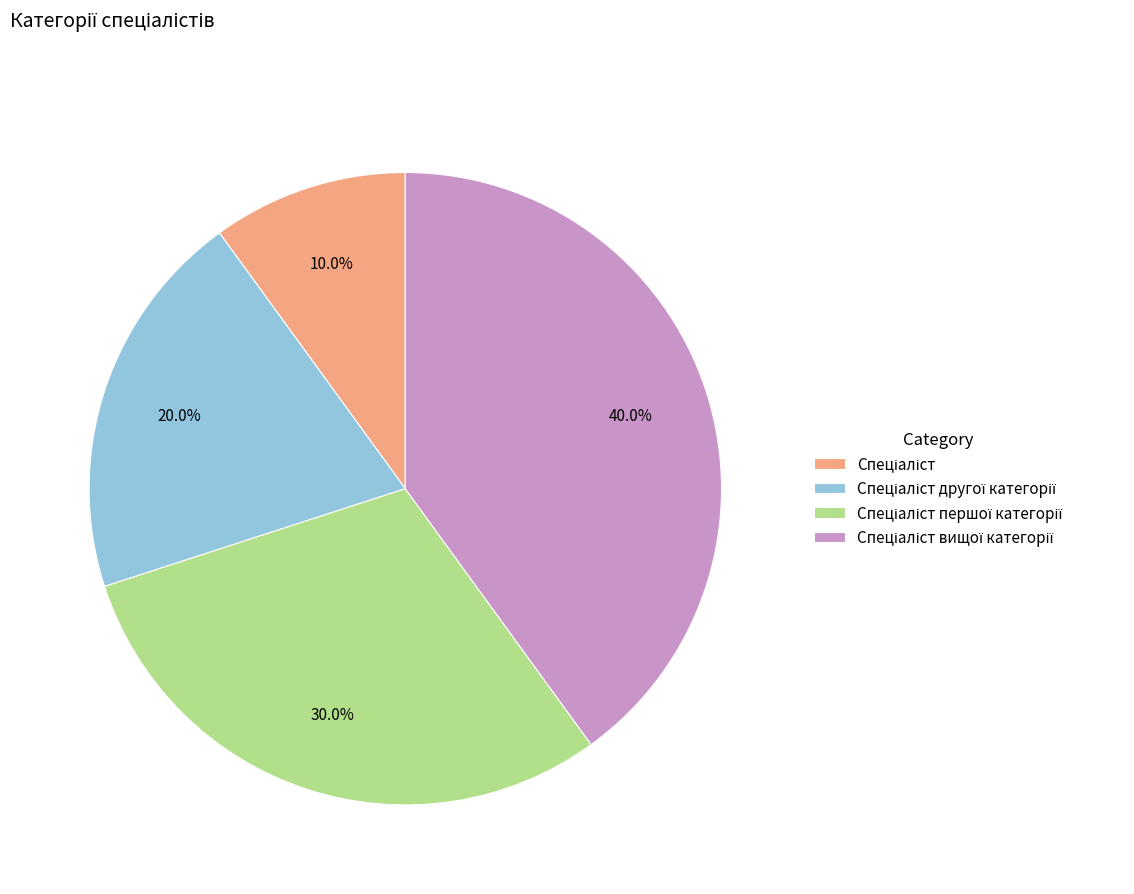

Is there a majority slice in this chart?

No